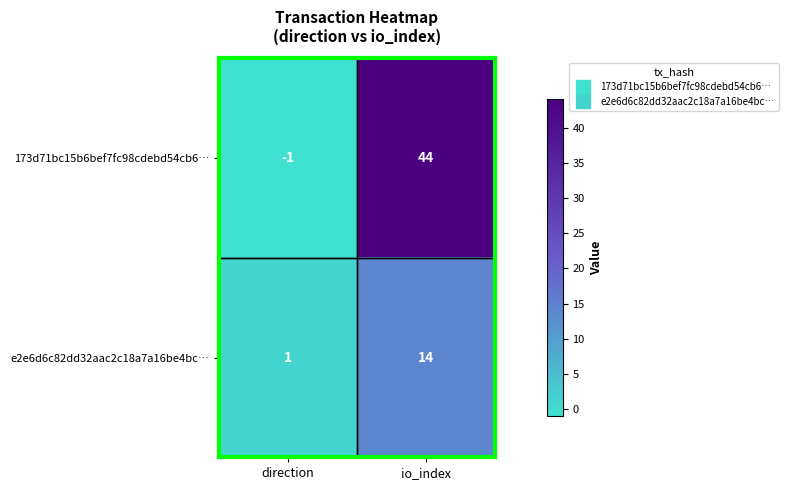

Which series has the widest spread of values?

173d71bc15b6bef7fc98cdebd54cb6…